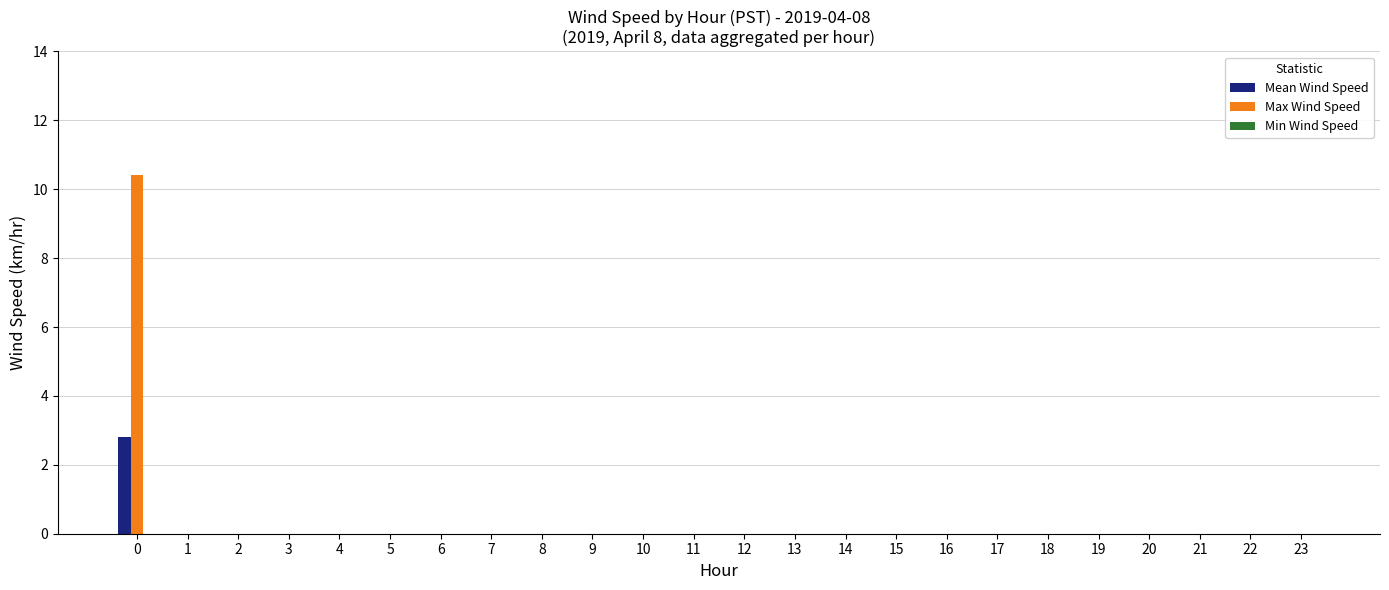

The value of Max Wind Speed at 13 is 0.0. True or false?

True